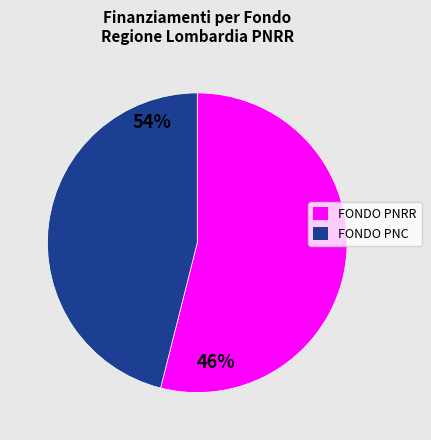

Which has a higher value, FONDO PNRR or FONDO PNC?

FONDO PNRR